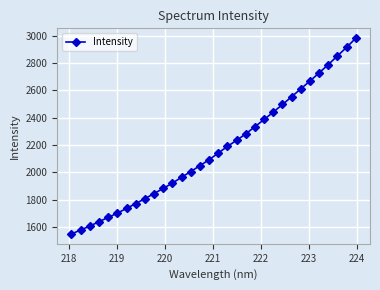

Is this an area chart (filled region under the line)?

No